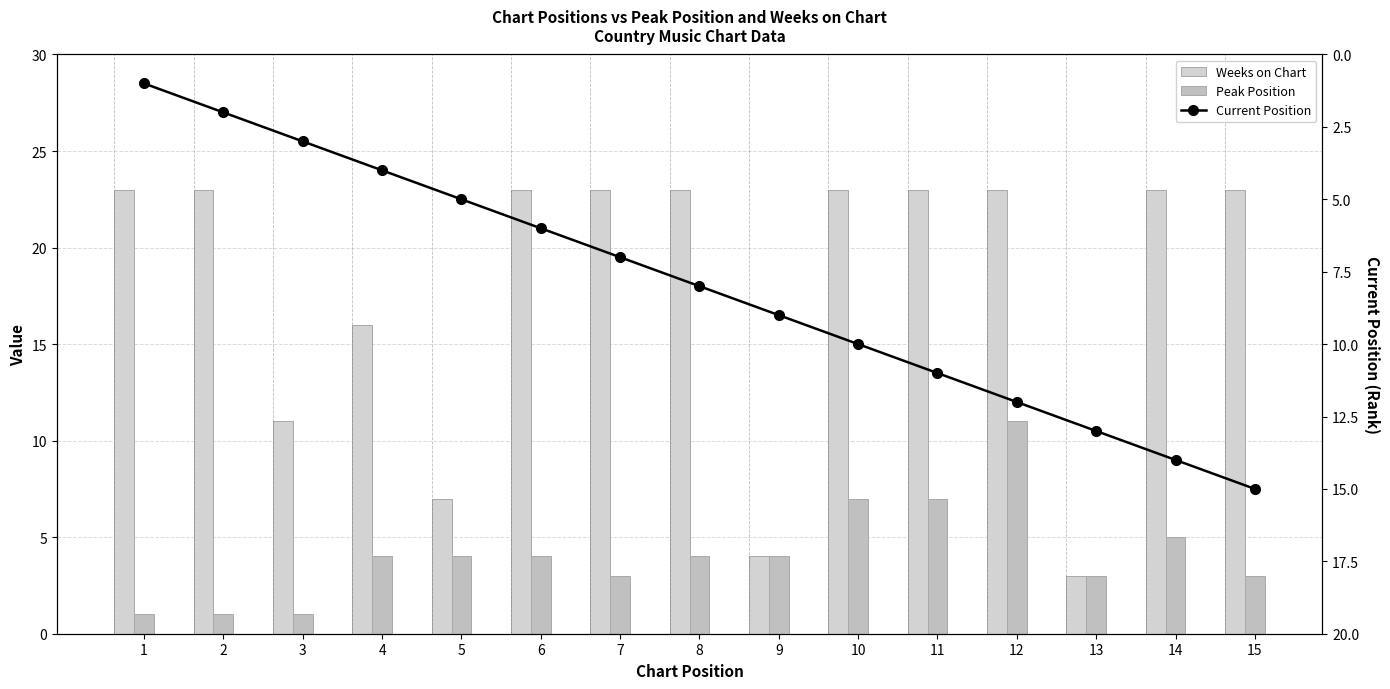

What is the smallest value displayed?

1